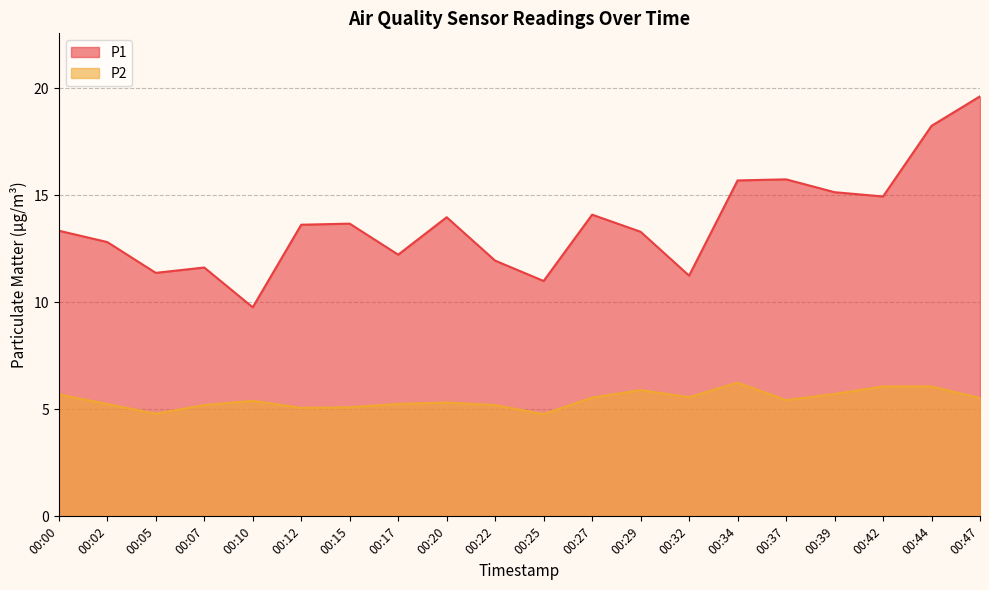

What is the sum of all P2 values?

109.2